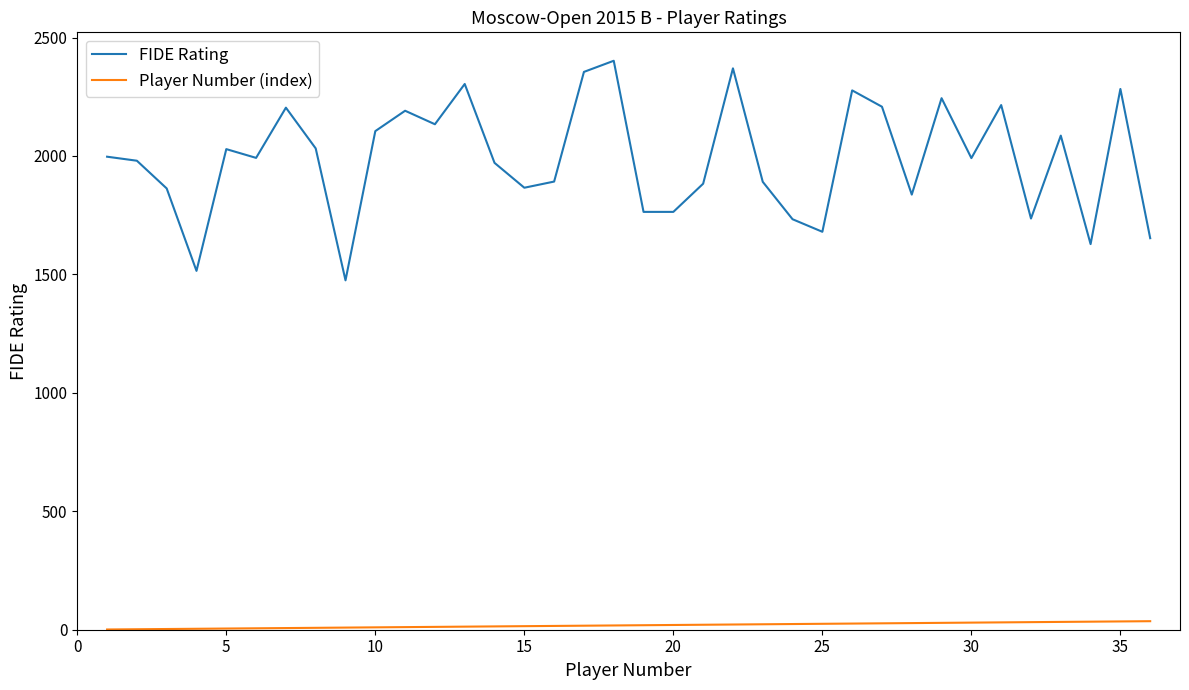

Which series has the largest total across all categories?

FIDE Rating